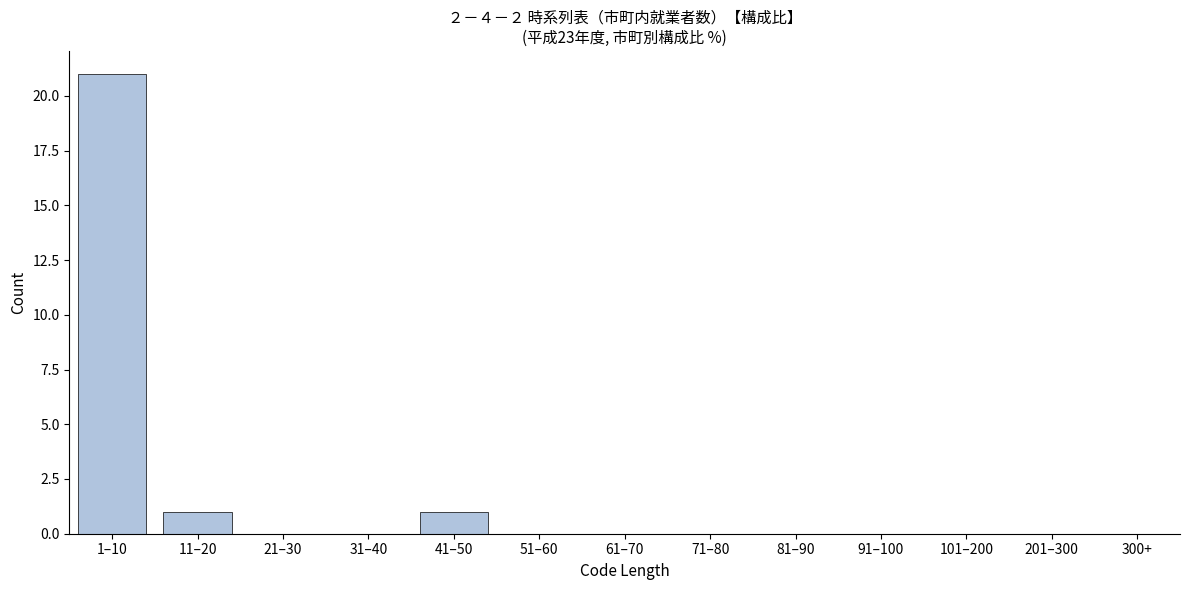

Reading left to right, extract all data points from this chart.

1–10=21	11–20=1	21–30=0	31–40=0	41–50=1	51–60=0	61–70=0	71–80=0	81–90=0	91–100=0	101–200=0	201–300=0	300+=0